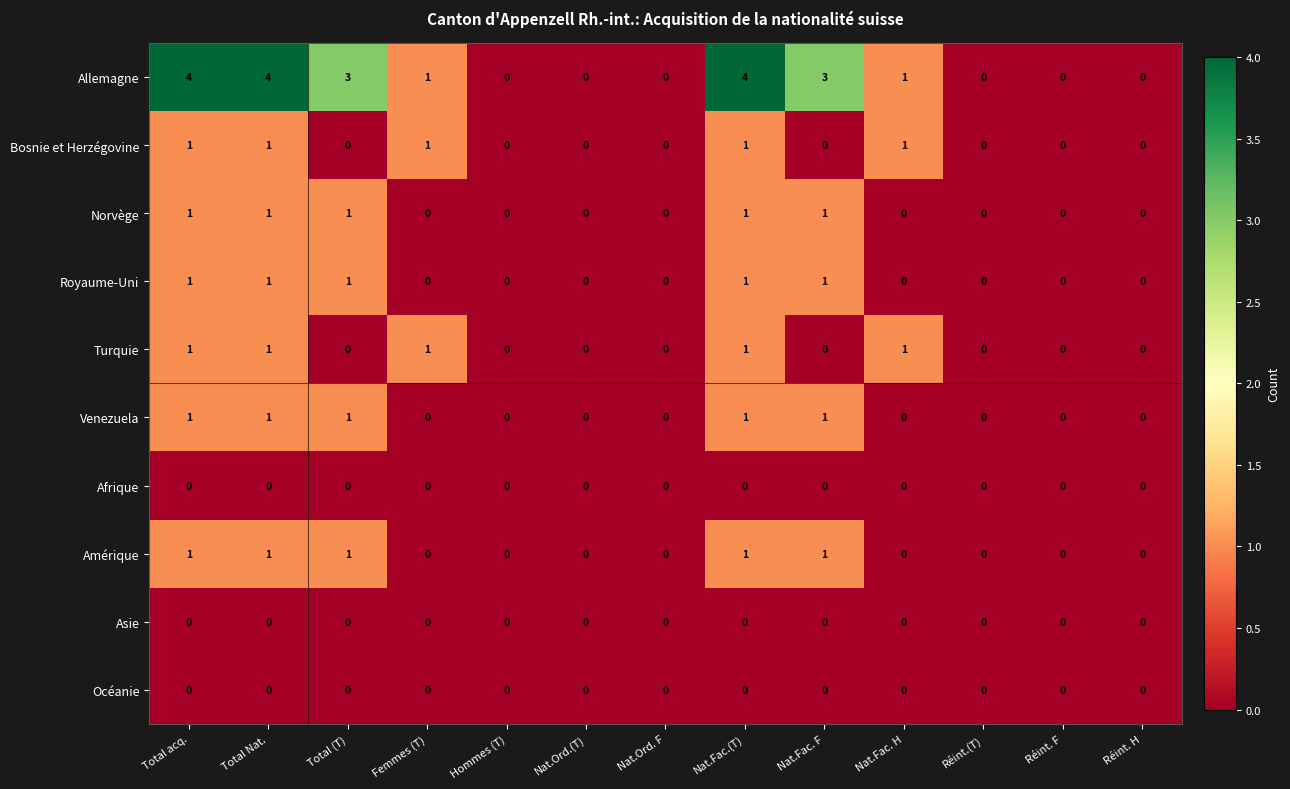

At how many categories does at least one series exceed 2?

5